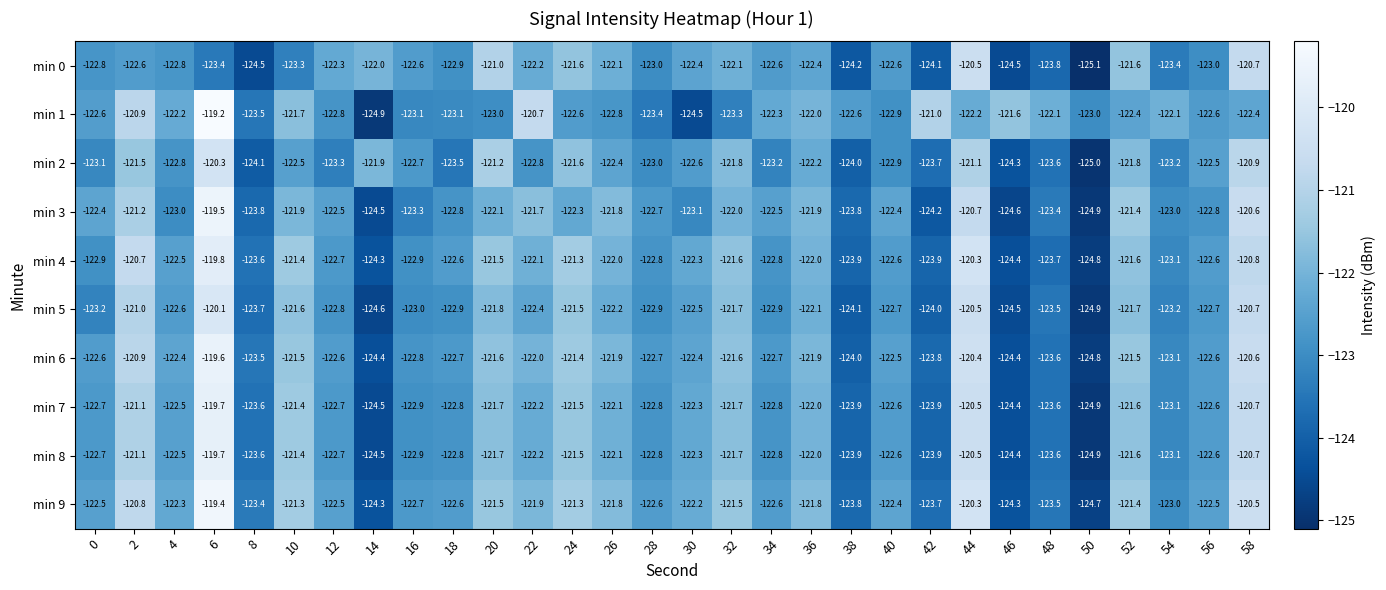

What is the total value across all series at 8?

-1237.3